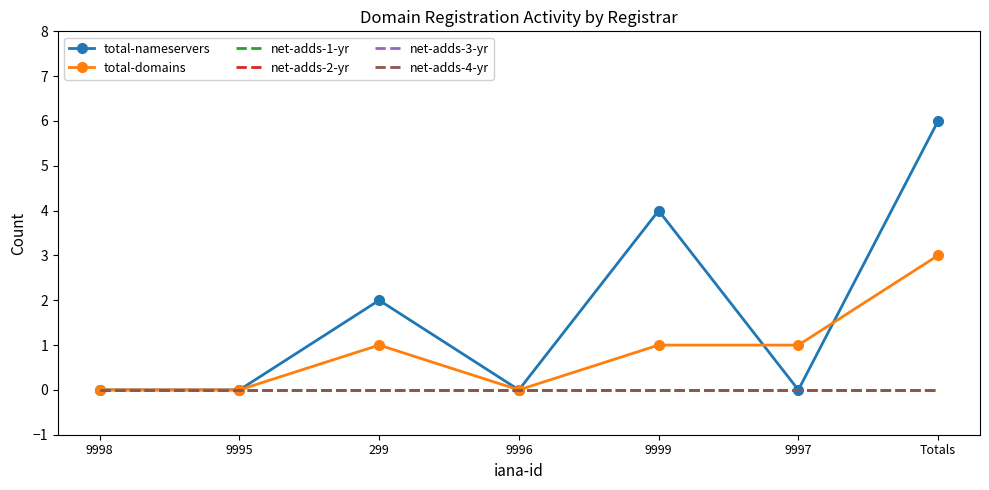

At how many categories does at least one series exceed 3?

2